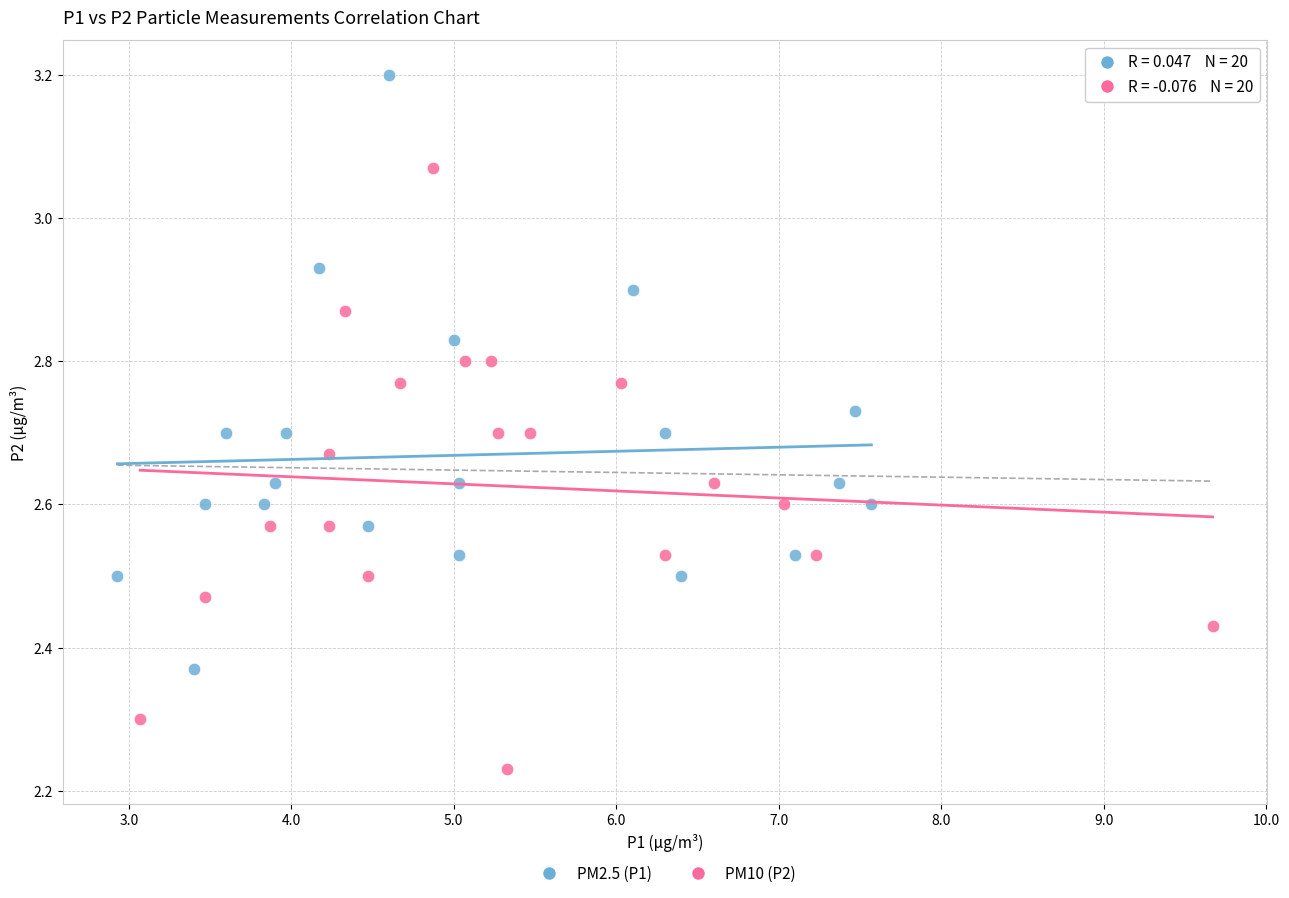

Which series contains the highest Y value?

PM2.5 (P1)